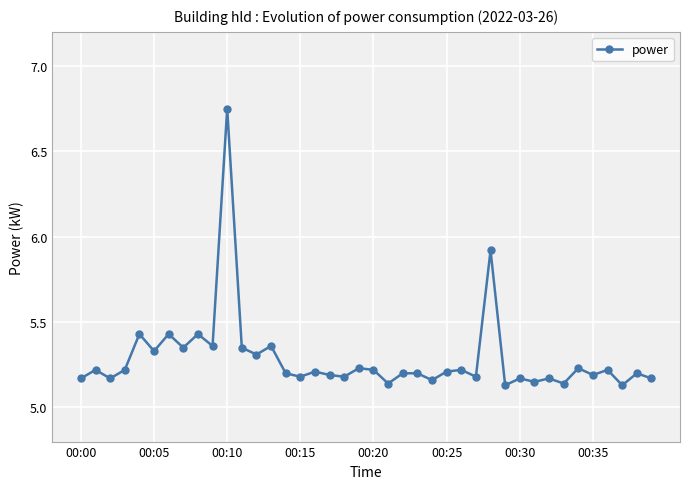

What is the sum of all values?

211.4